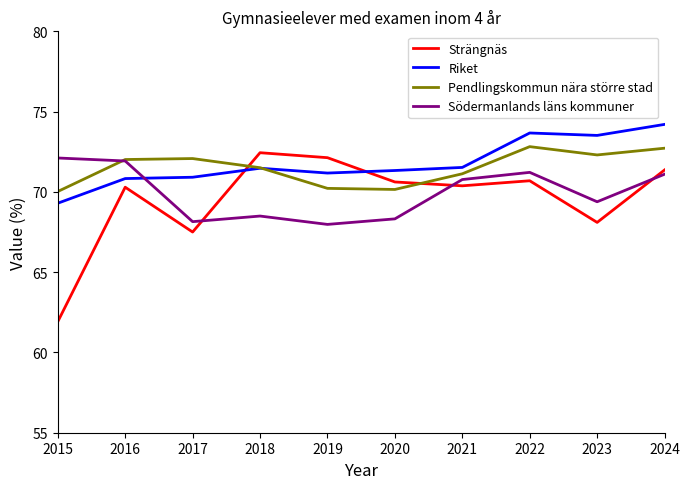

True or false: Strängnäs and Pendlingskommun nära större stad cross at least once.

True